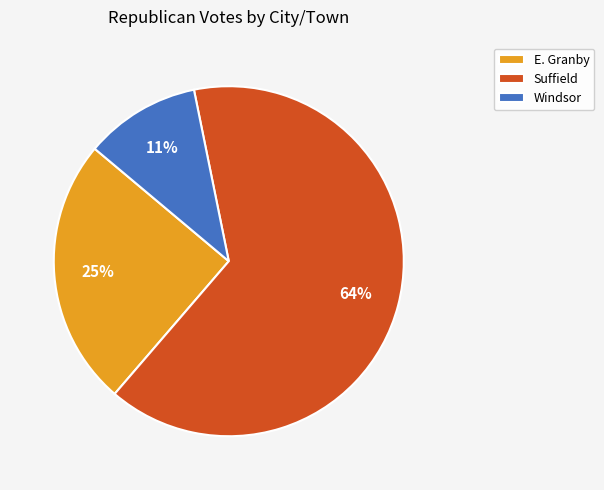

What percentage is the Suffield slice, to the nearest percent?

64%